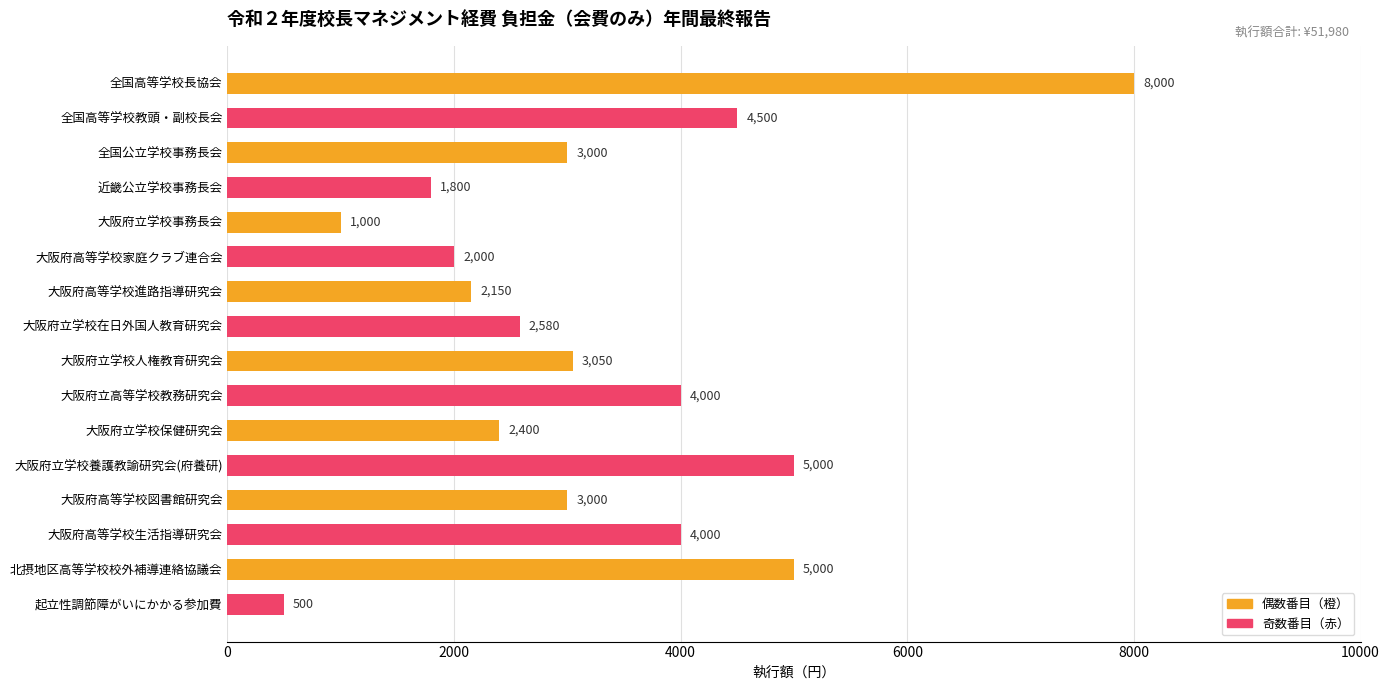

What are all the series names shown in the legend?

偶数番目（橙）, 奇数番目（赤）